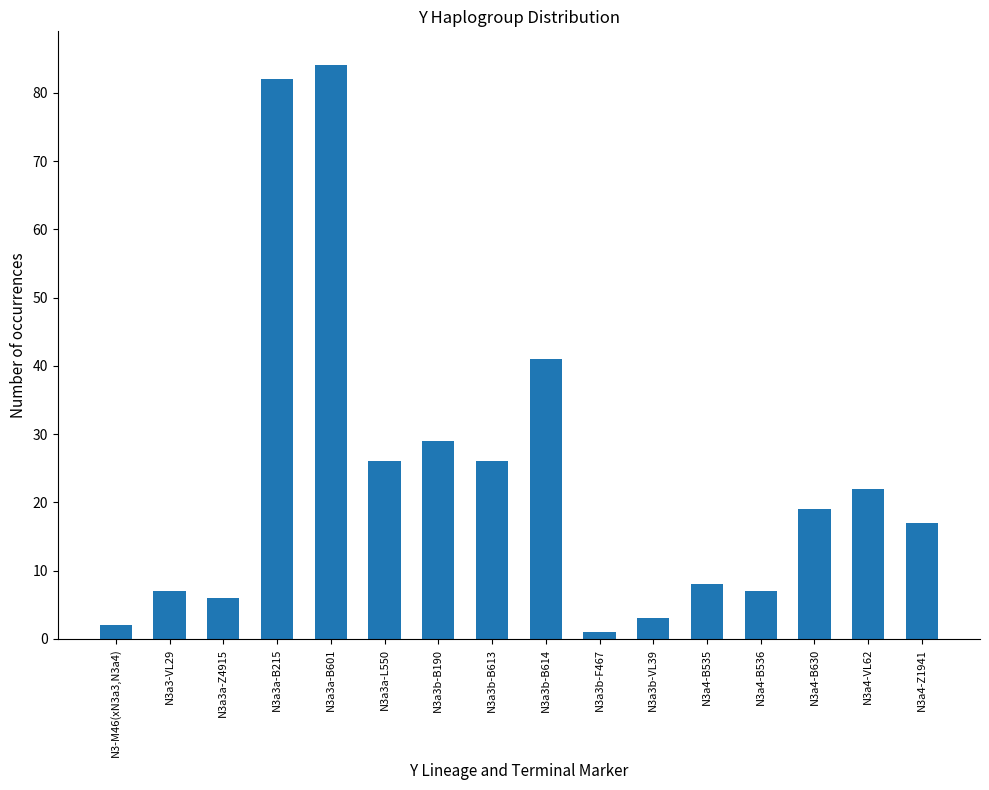

How many values are below 19?

8